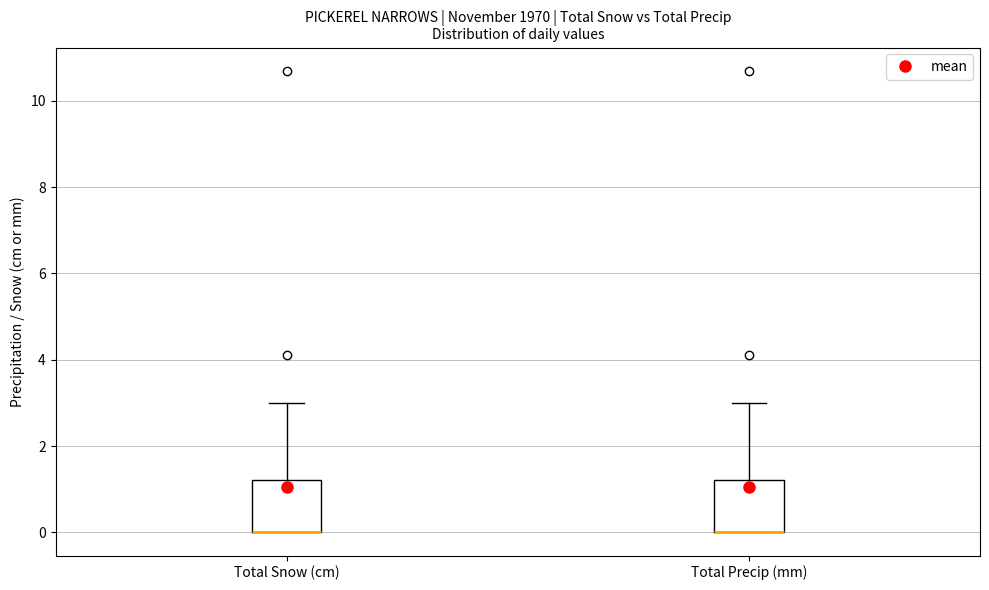

Where does the upper whisker of the box for Total Precip (mm) end on the y-axis? The values are not printed on the chart, so give them approximately, as read against the axis.

3.0